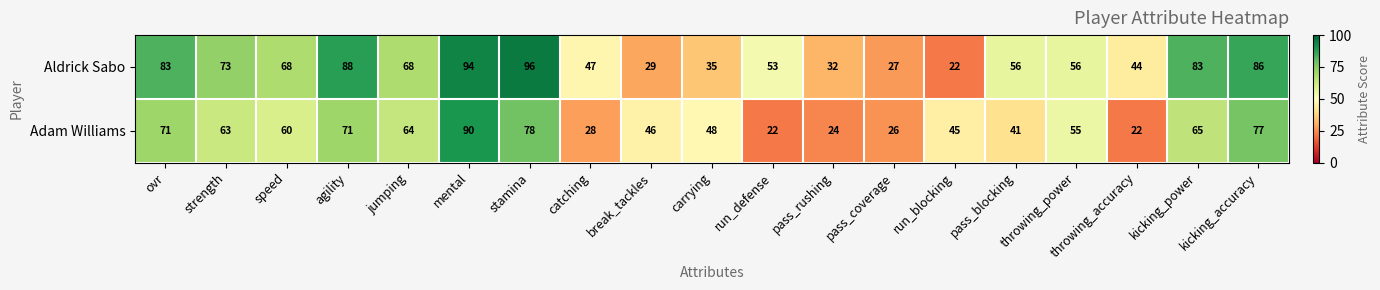

What is the difference between the maximum and minimum values in the Aldrick Sabo series?

74